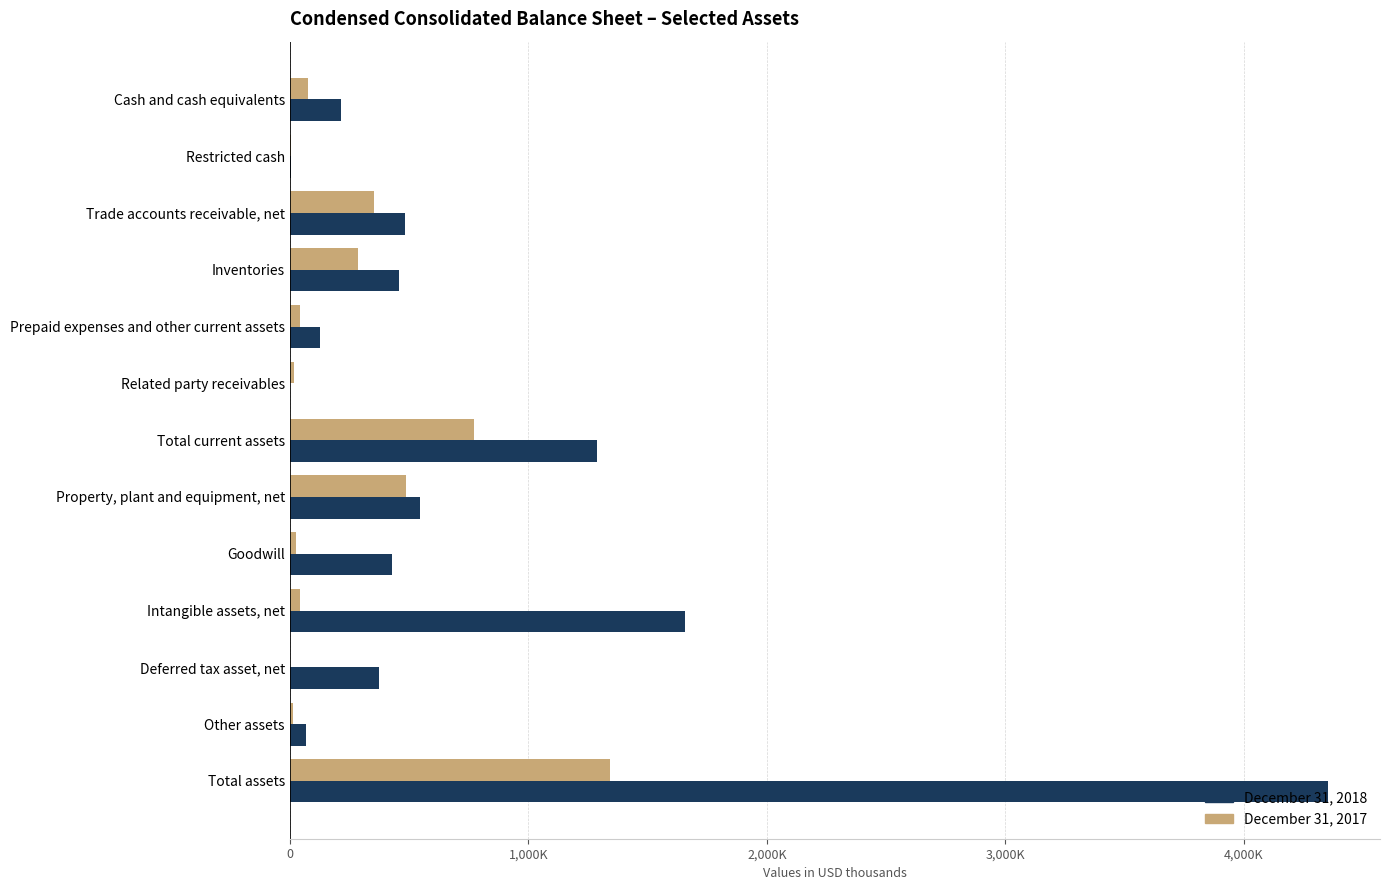

Reading right to left, what are all the values shown in this chart?

2018: 4352736	67592	373159	1654969	426226	544146	1286644	830	128321	457219	481495	5385	213394
2017: 1341889	11257	898	44599	26444	486758	771933	16210	42396	284038	351367	3756	74166